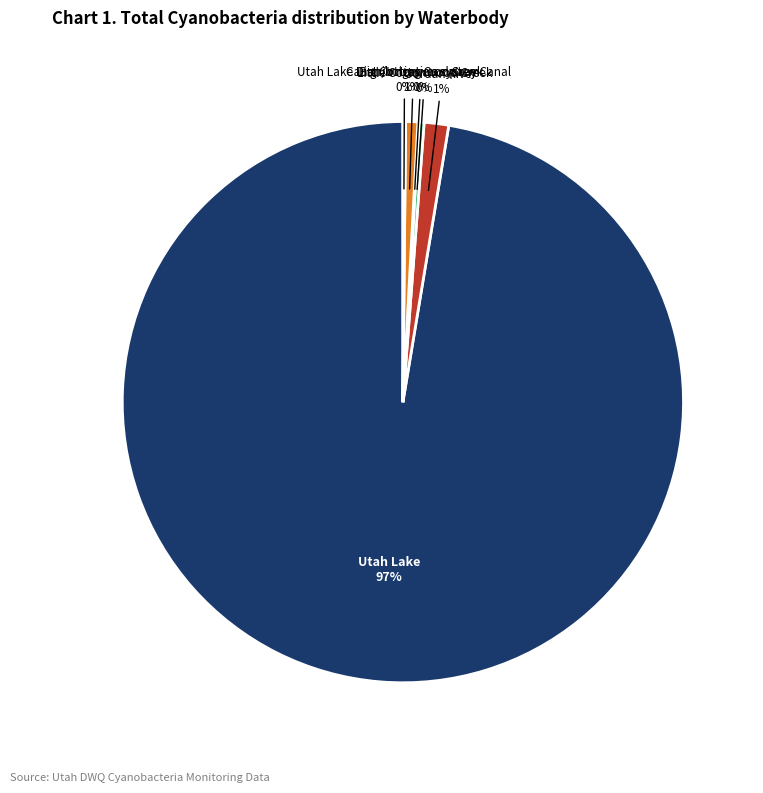

Is it true that Jordan River is 11% of the pie?

False